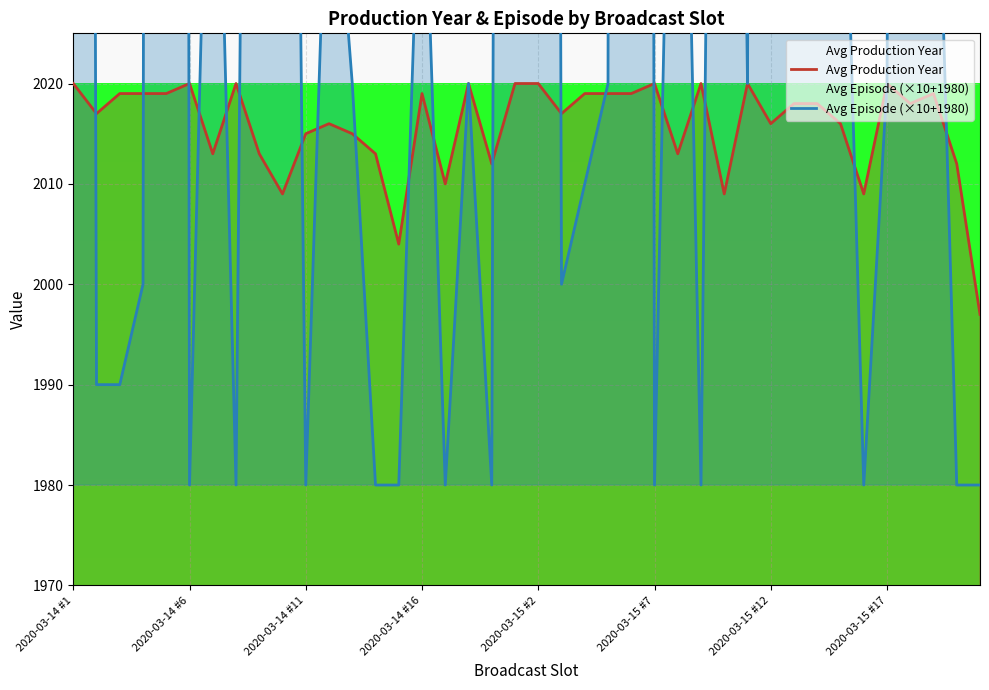

What are all the series names shown in the legend?

Avg Production Year, Avg Episode (×10+1980)